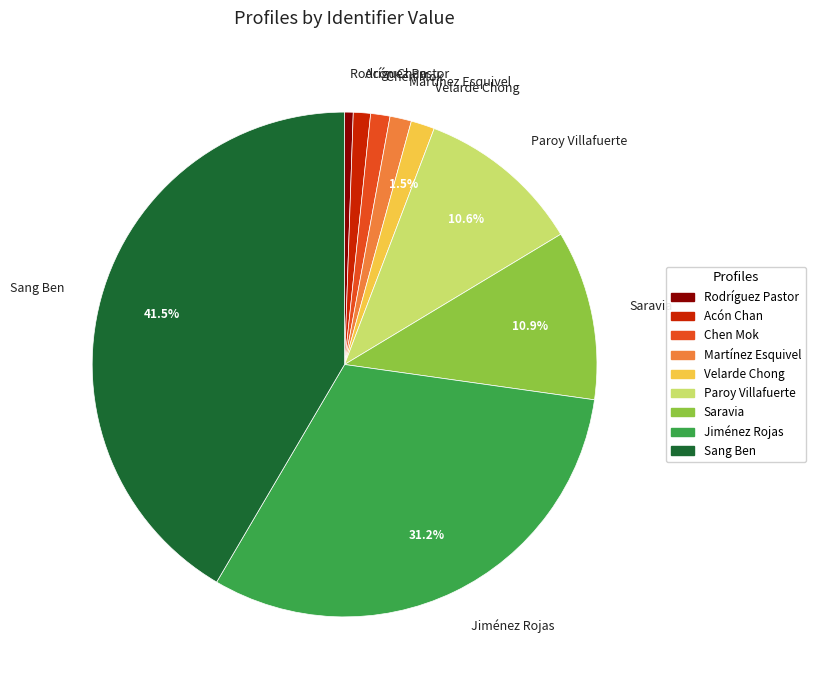

Is there any slice that represents more than half of the pie?

No